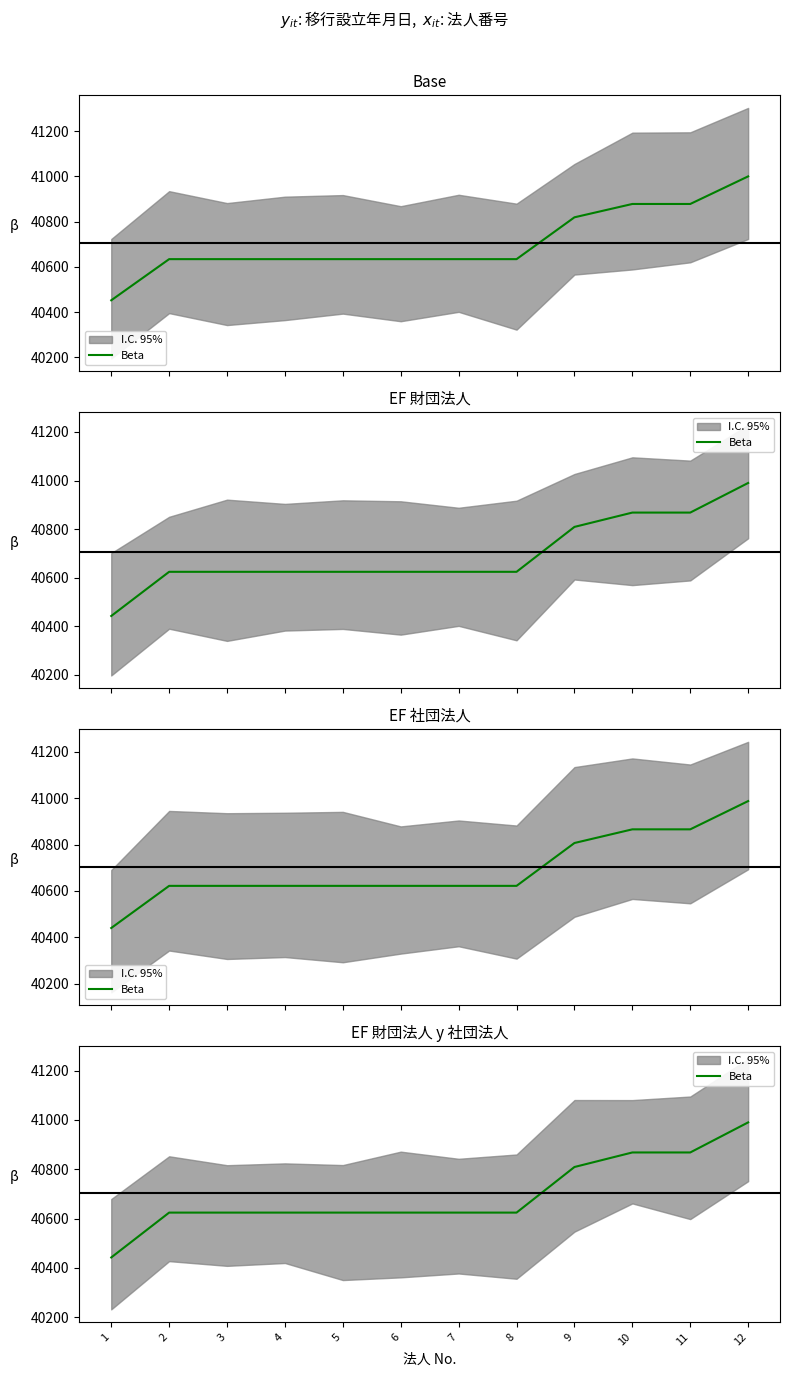

Between 11 and 7, which is larger?

11